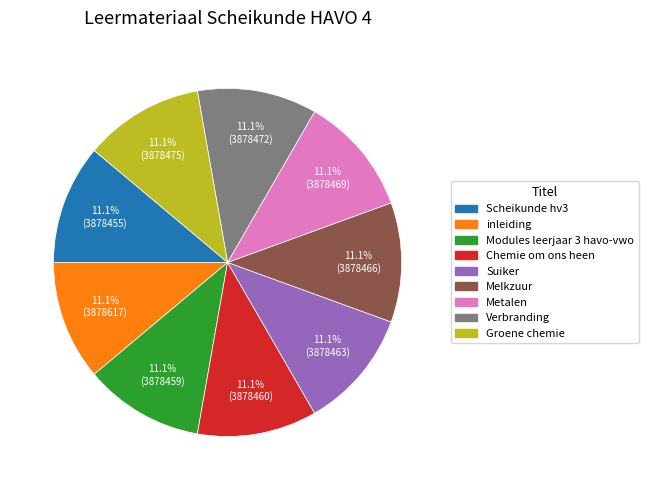

To the nearest percent, what portion does Scheikunde hv3 represent?

11%